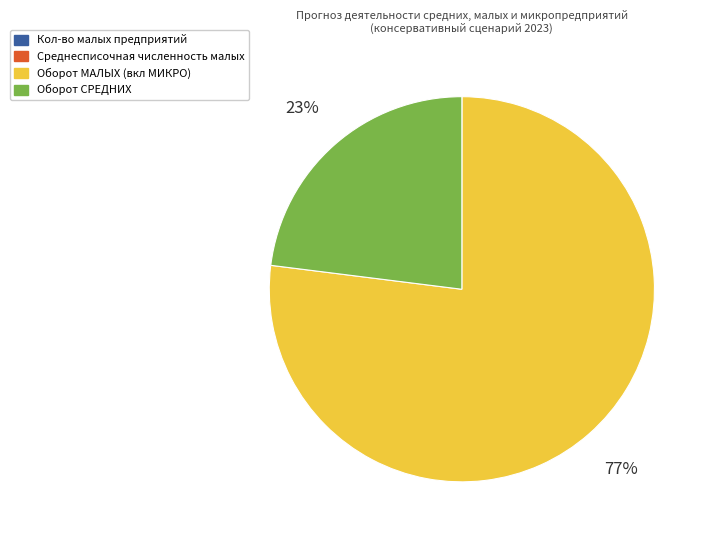

To the nearest percent, what is the average slice percentage?

25%